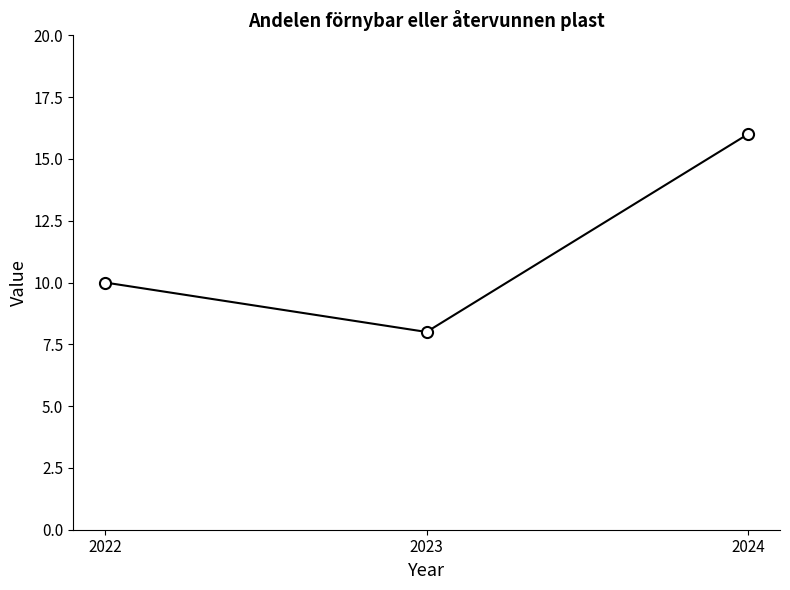

What is the average value?

11